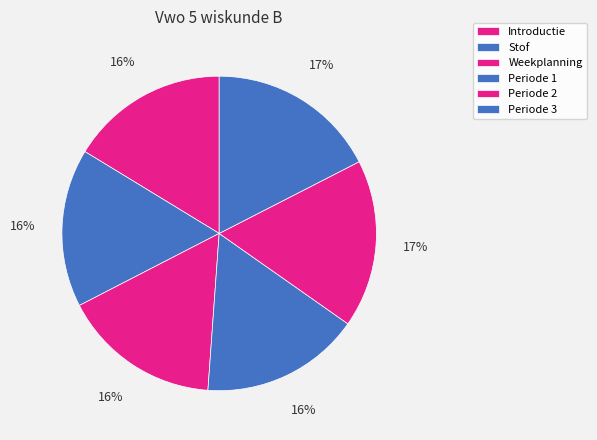

Between Periode 1 and Periode 2, which is larger?

Periode 2